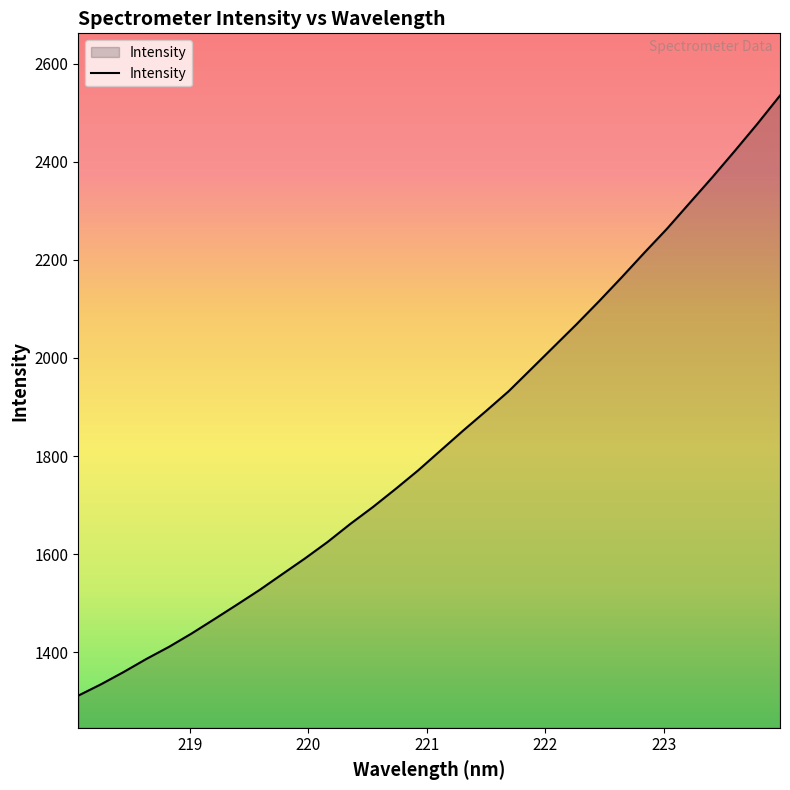

What is the minimum value shown in the chart?

1312.2